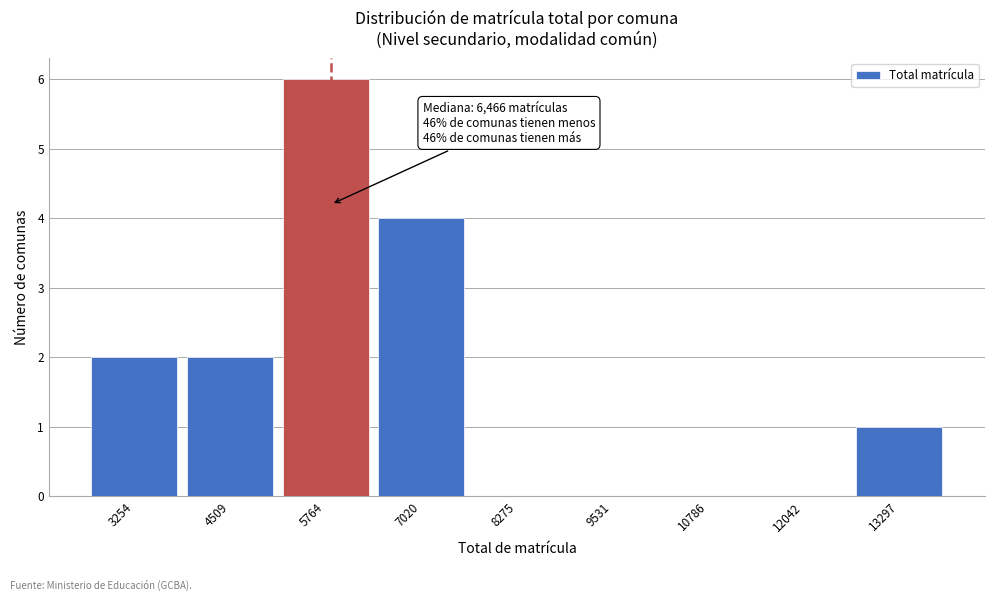

Reading left to right, what are all the values shown in this chart?

3254=2	4509=2	5764=6	7020=4	8275=0	9531=0	10786=0	12042=0	13297=1